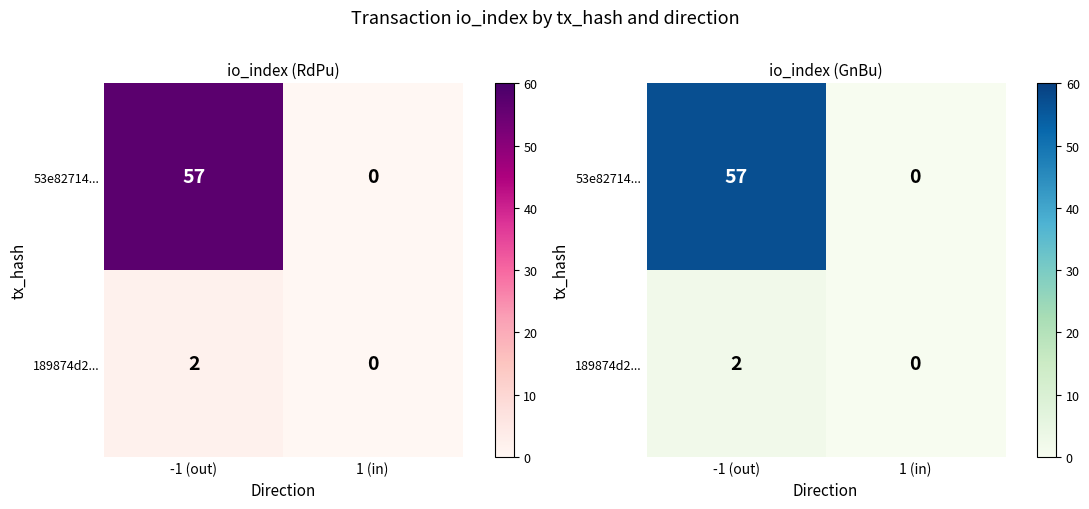

List the series in order of their overall mean, highest first.

53e82714..., 189874d2...